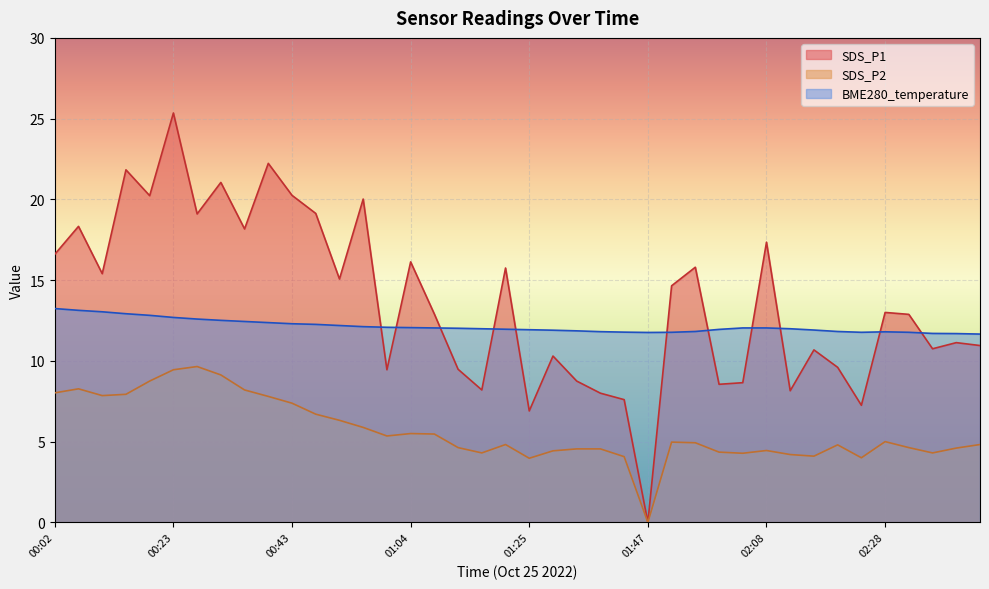

Read the BME280_temperature value at 00:27.

12.6